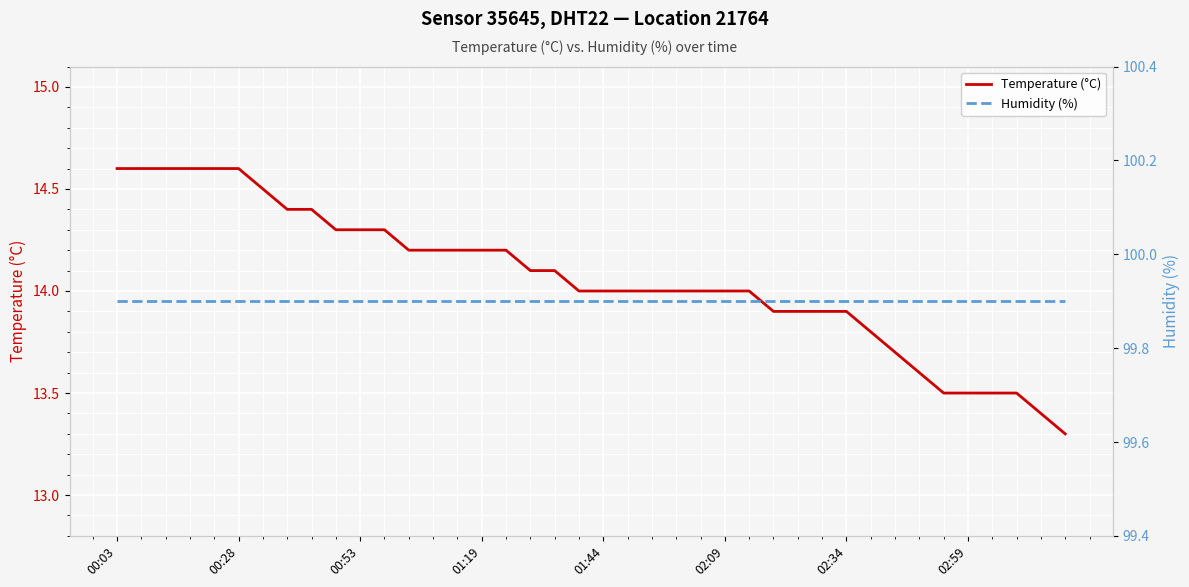

What is the average value of the Humidity (%) series?

99.9